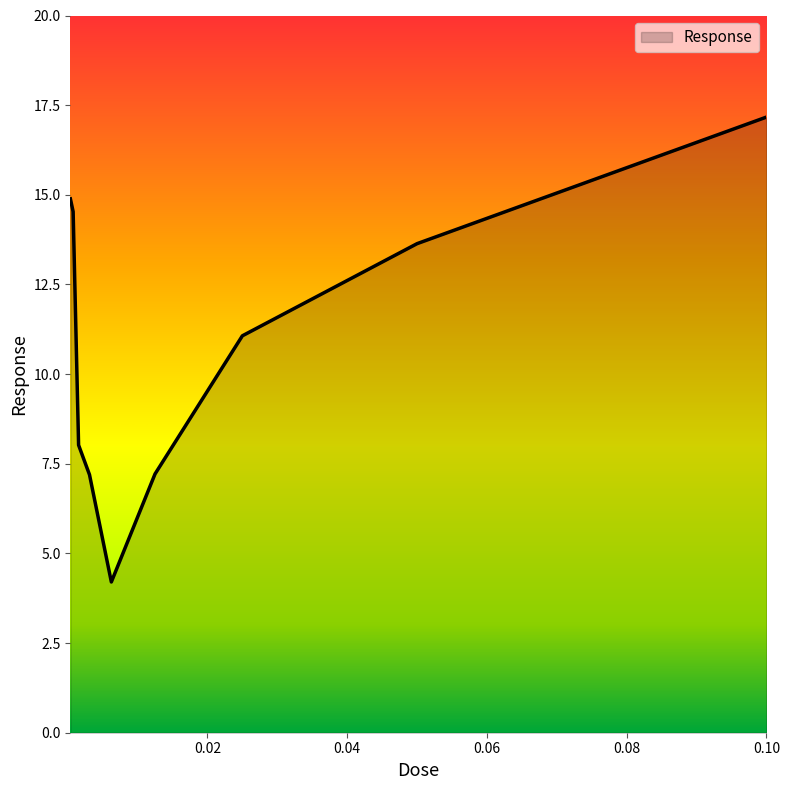

What is the minimum value shown in the chart?

4.2